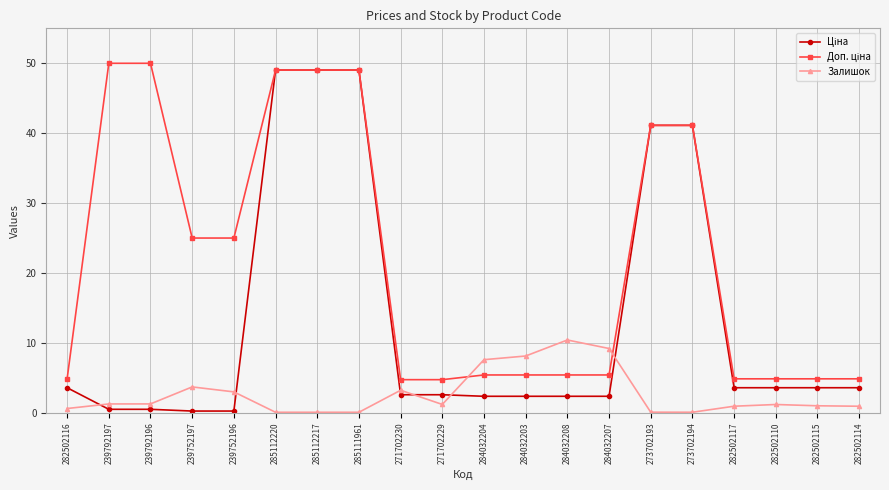

At how many categories does at least one series exceed 14?

9